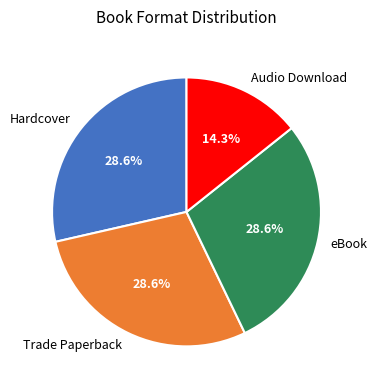

What is the ratio of the value at Hardcover to the value at eBook?

1.0